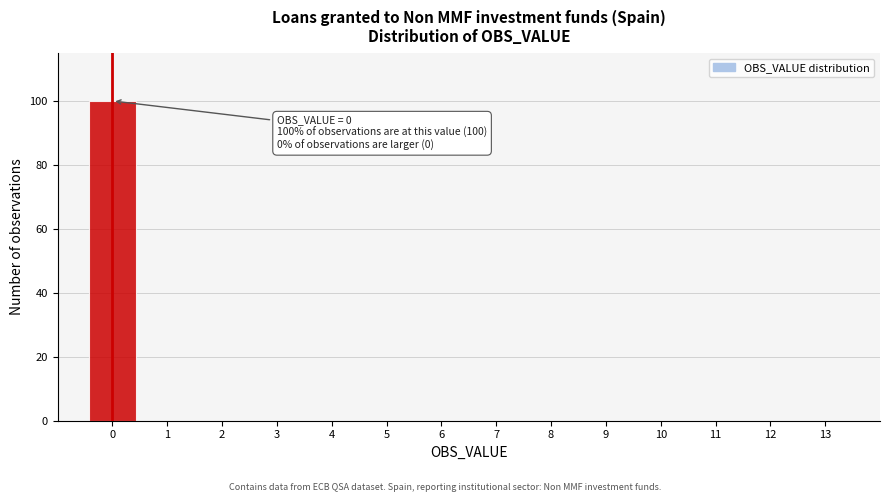

Which range on the x-axis has the tallest bar?

-0.5 to 0.5